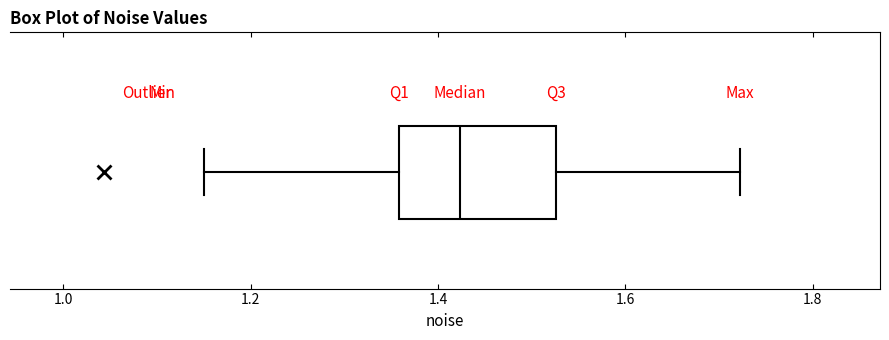

Read this box plot against the x-axis: the position of the median line, the range covered by the box, and the ends of both whiskers. The values are not printed on the chart, so give them approximately, as read against the axis.

median 1.42, box 1.36 to 1.52, whiskers 1.16 to 1.72